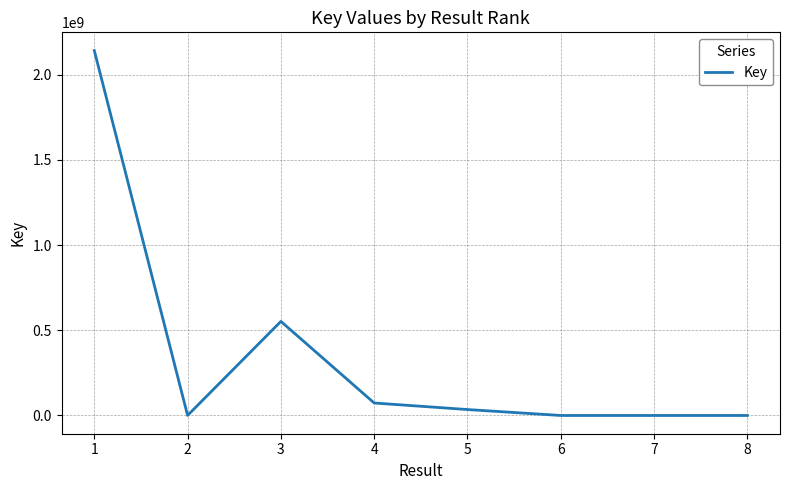

Is it true that the value at 3 is 552221042?

True